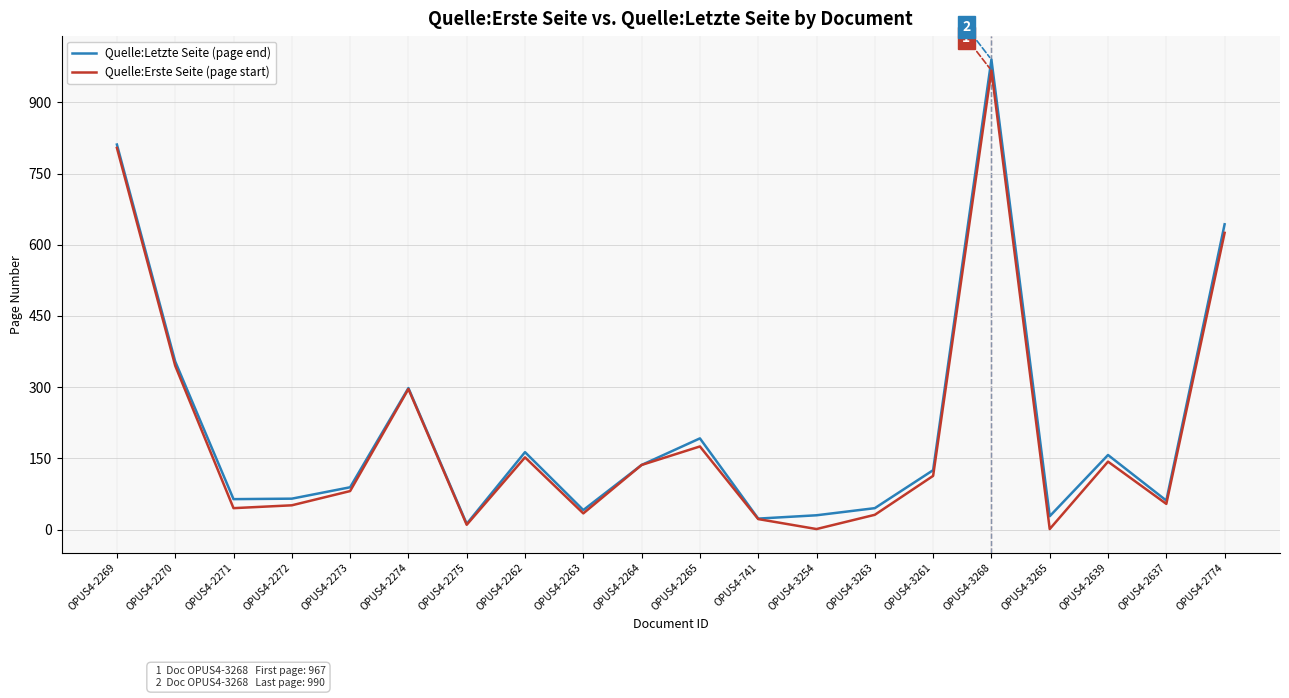

In Quelle:Letzte Seite (page end), how many points are higher than both neighbors (excluding endpoints)?

5